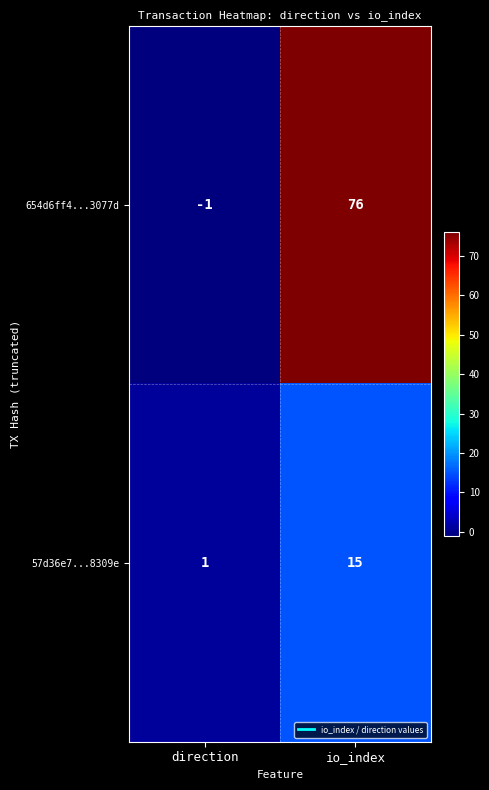

How many data points does each series have?

2